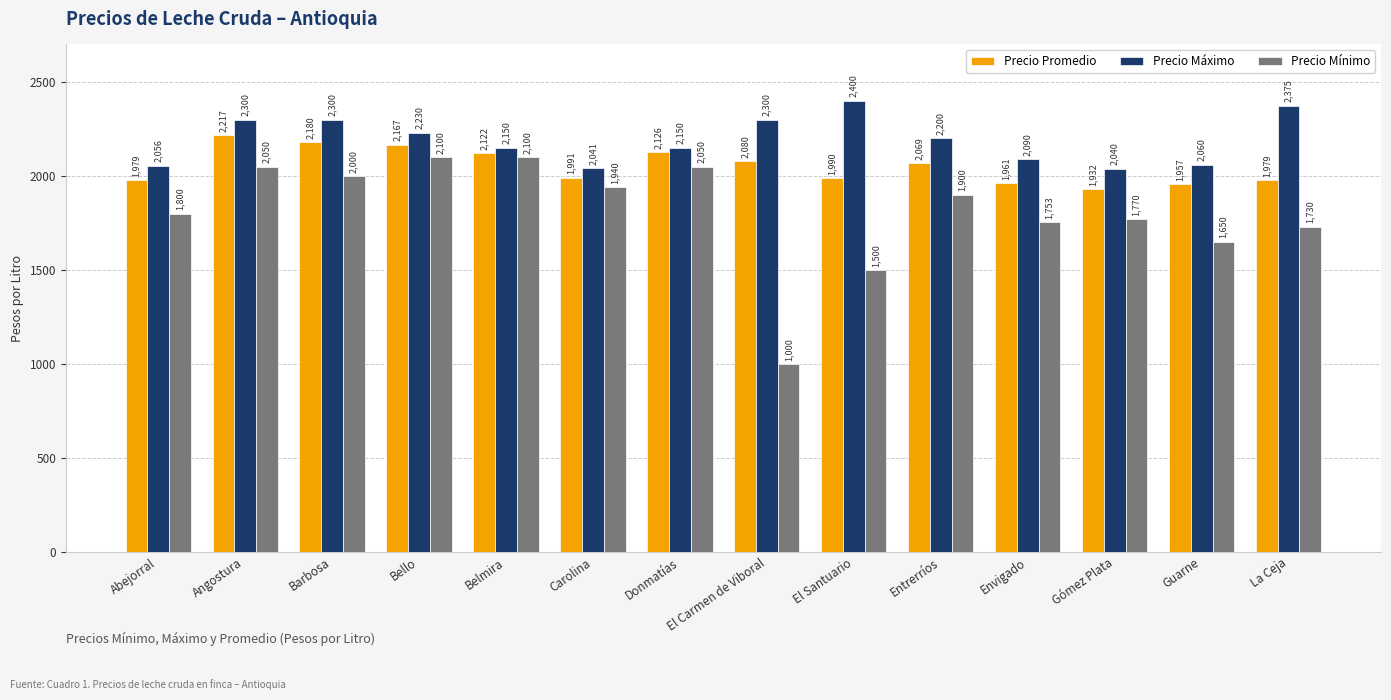

At how many categories does at least one series exceed 2377?

1